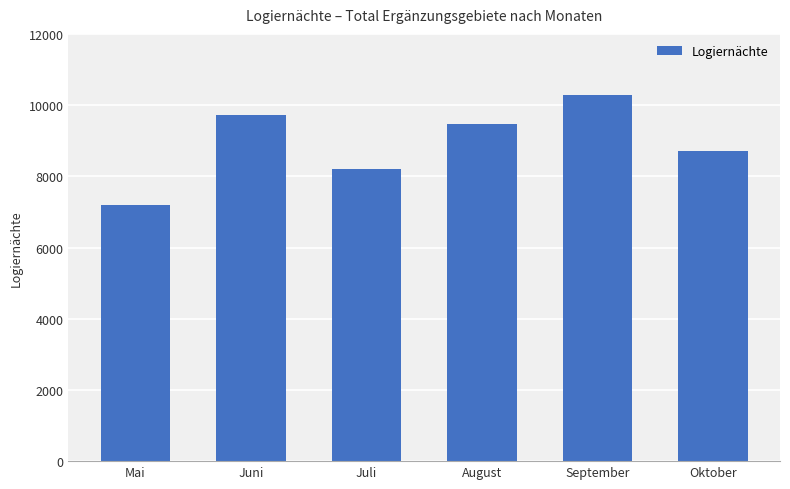

Rank the categories by value from highest to lowest.

September, Juni, August, Oktober, Juli, Mai